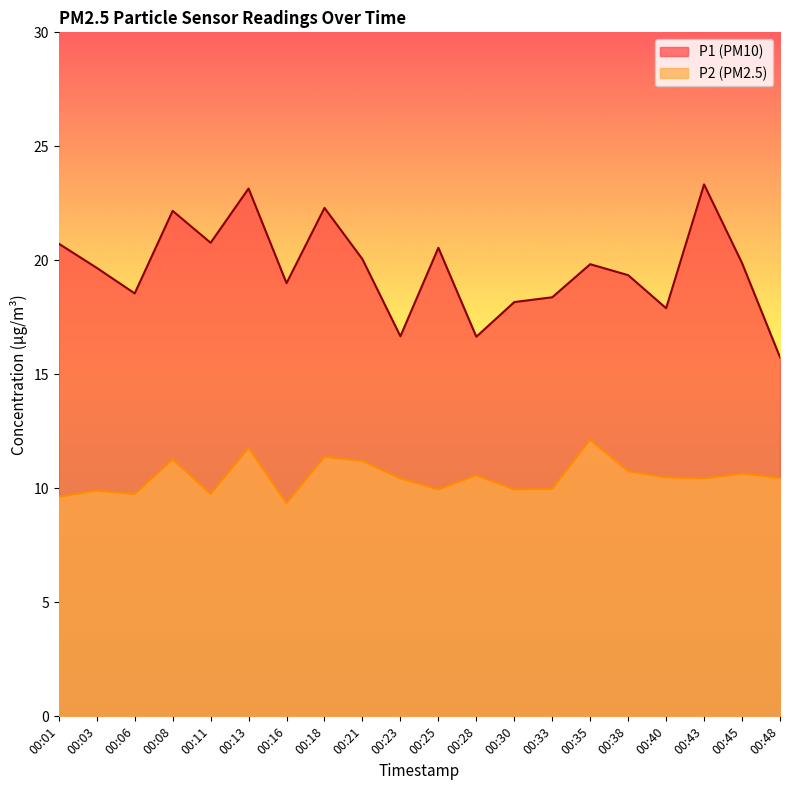

At how many categories does at least one series exceed 22?

4